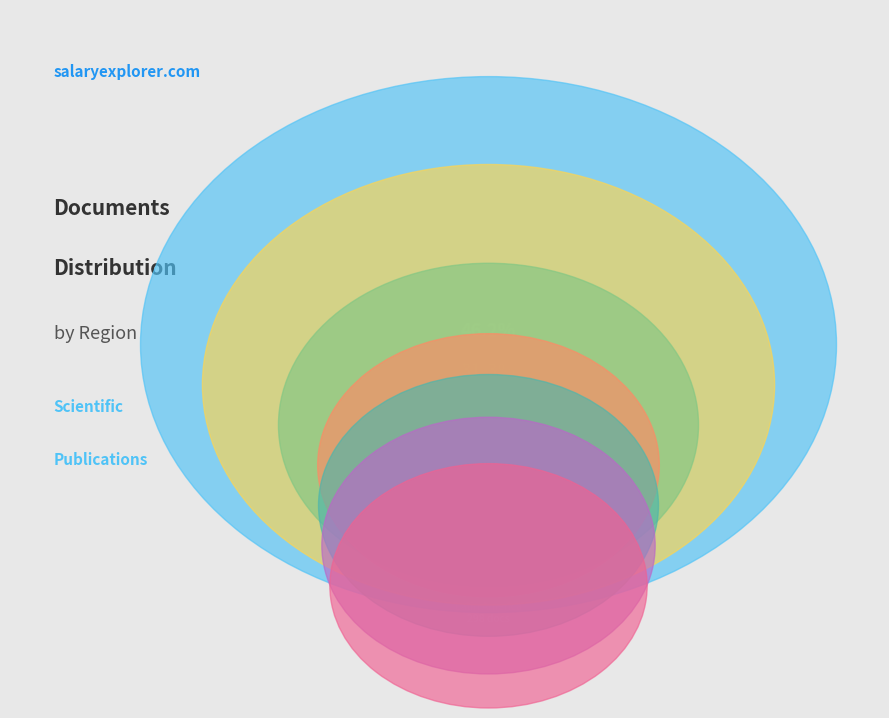

Does Eastern Europe represent more than half of the total?

No